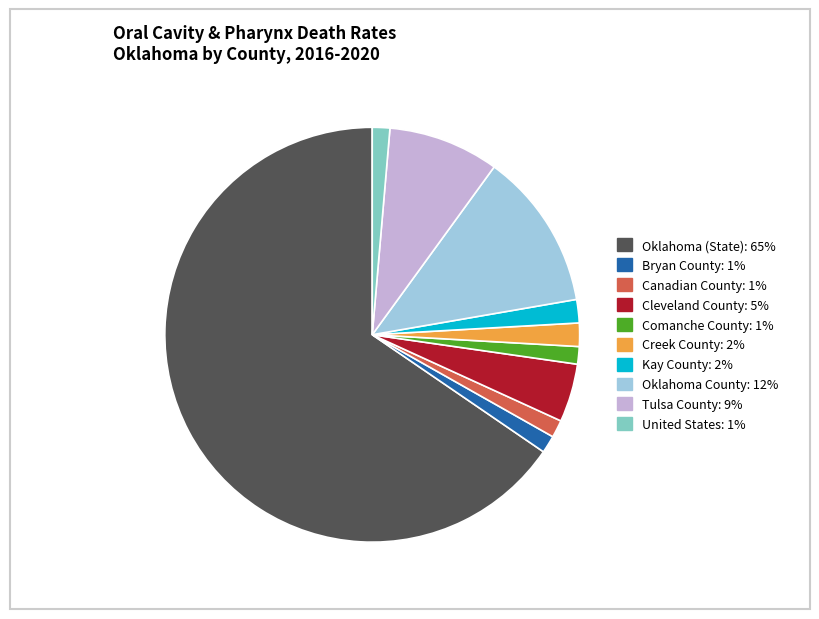

How many slices are in this pie chart?

10